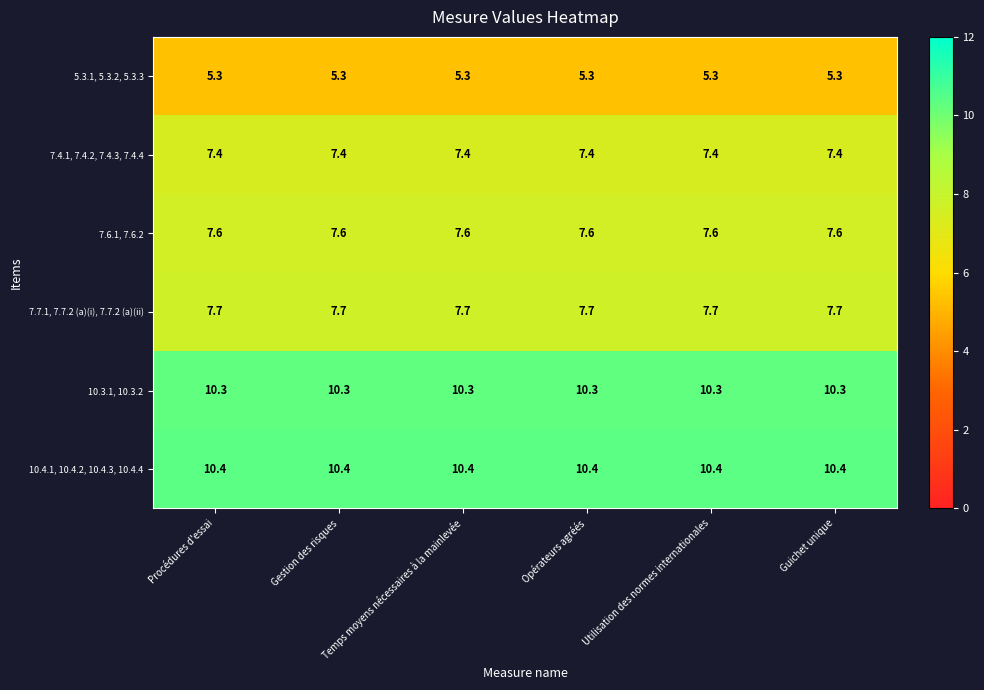

What is the spread (max minus min) of values at Gestion des risques?

5.1